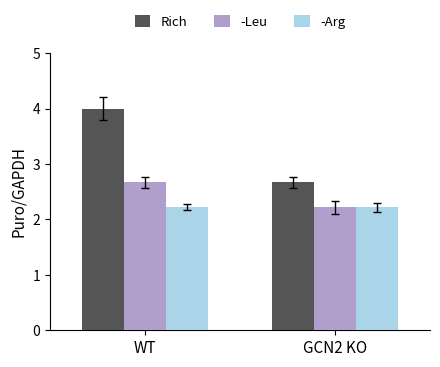

Are the bars grouped side by side (vs. stacked)?

Yes